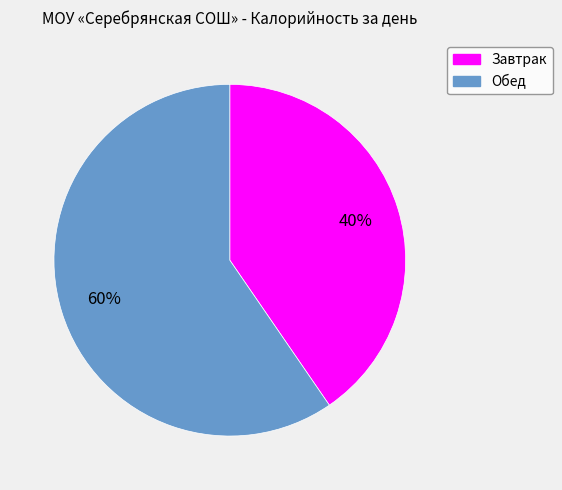

Is the sum of Обед and Завтрак greater than half?

Yes